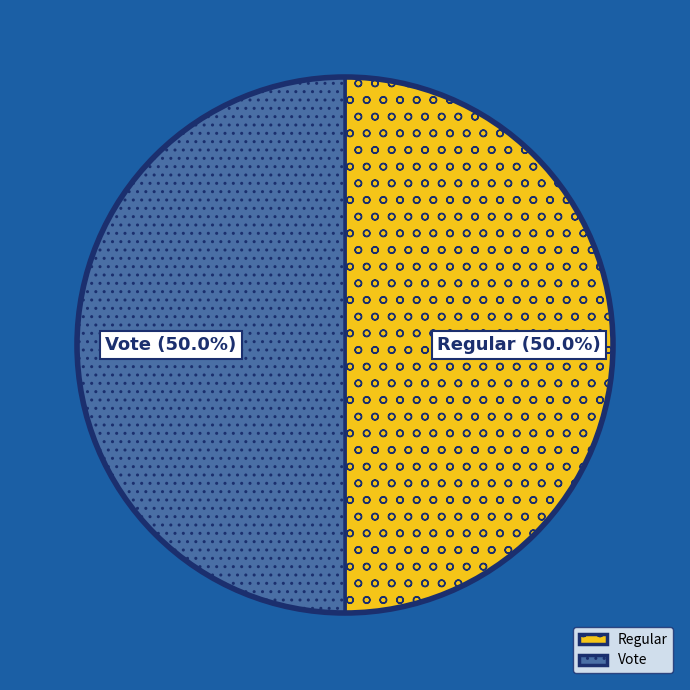

Count the number of slices in the pie.

2